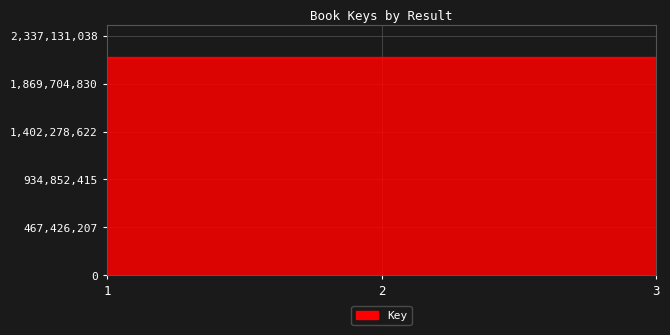

What is the difference between the second highest and minimum values?

6804